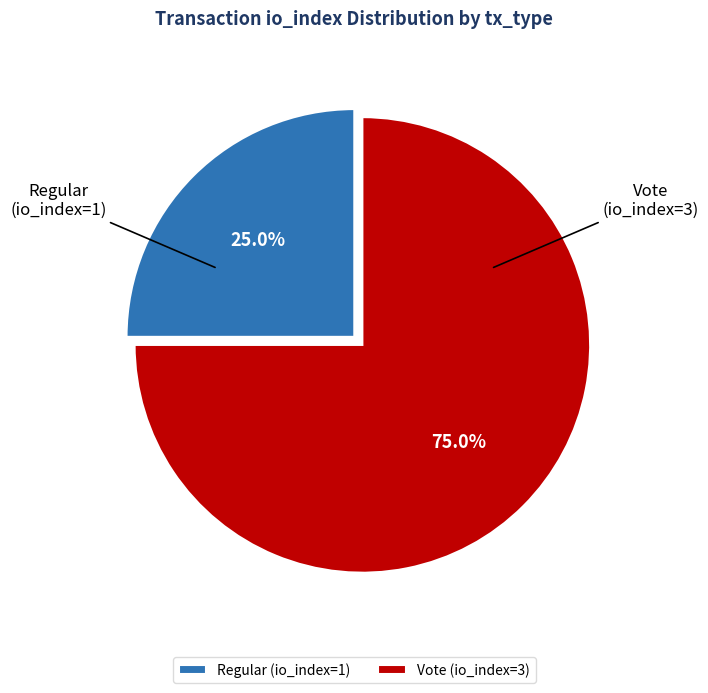

To the nearest percent, what percentage of the pie is Regular (io_index=1)?

25%